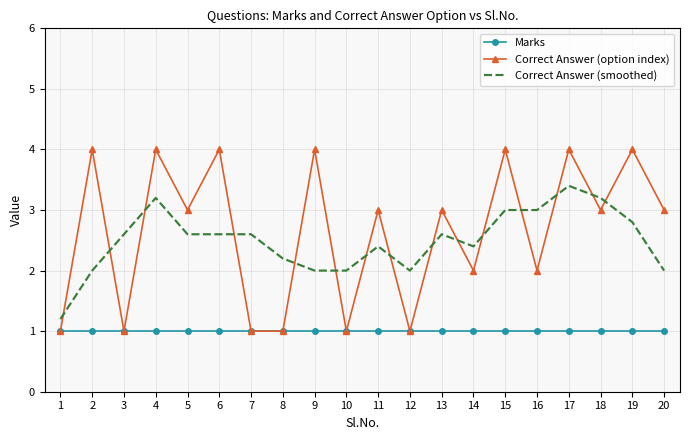

Which series has the widest spread of values?

Correct Answer (option index)